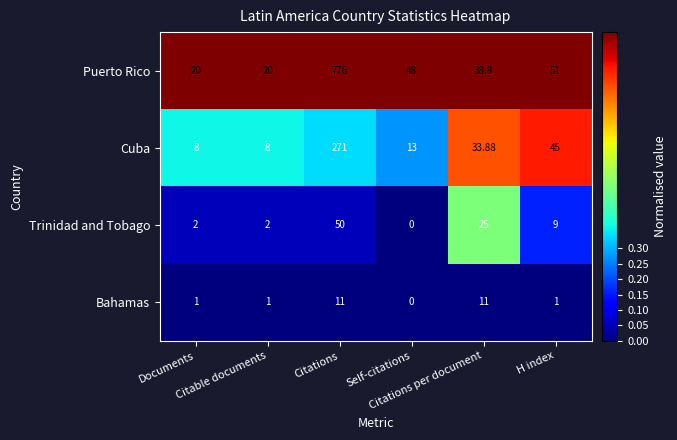

At how many categories does at least one series exceed 0?

6